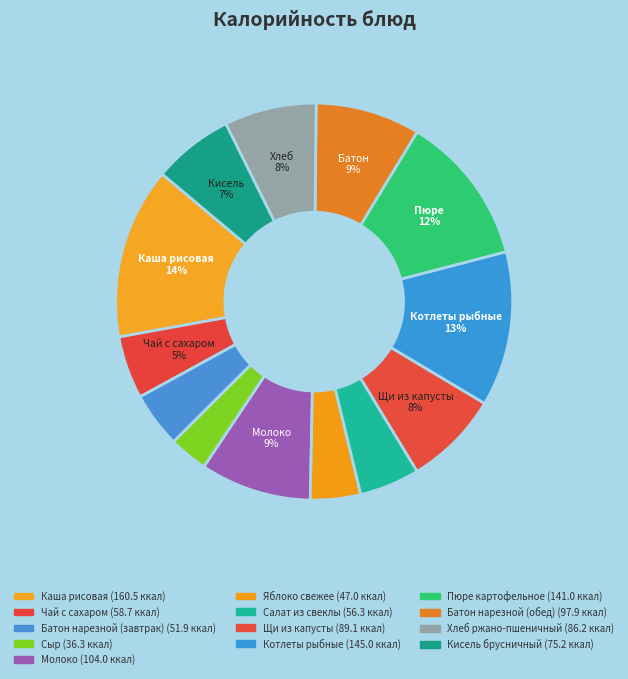

Rank the categories by value from lowest to highest.

Сыр, Яблоко свежее, Батон нарезной (завтрак), Салат из свеклы, Чай с сахаром, Кисель брусничный, Хлеб ржано-пшеничный, Щи из капусты, Батон нарезной (обед), Молоко, Пюре картофельное, Котлеты рыбные, Каша рисовая